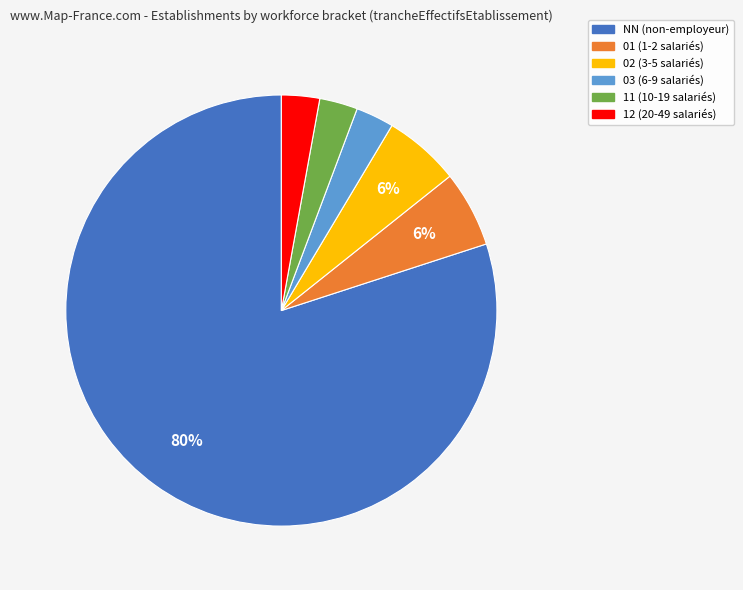

Is there any slice that represents more than half of the pie?

Yes